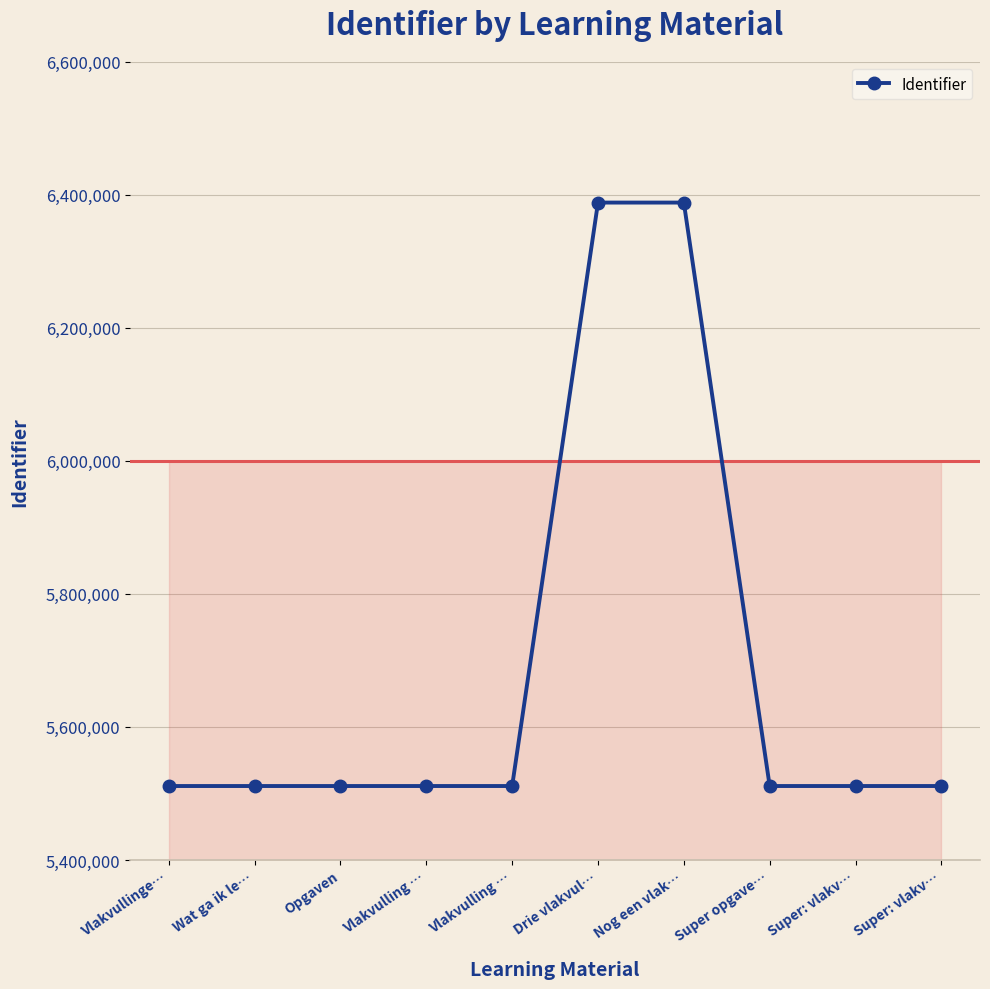

Between Drie vlakvul… and Super: vlakv…, which is larger?

Drie vlakvul…